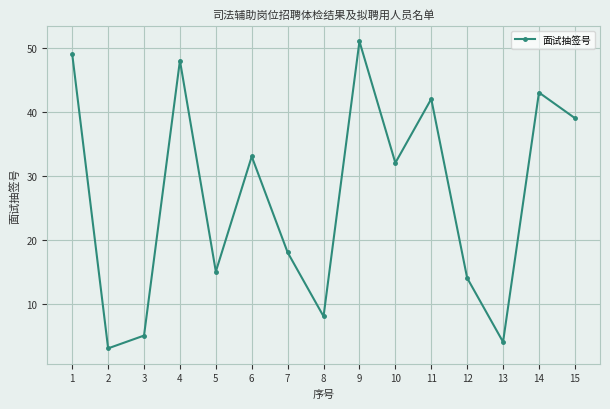

At which label does the data first exceed 32?

1